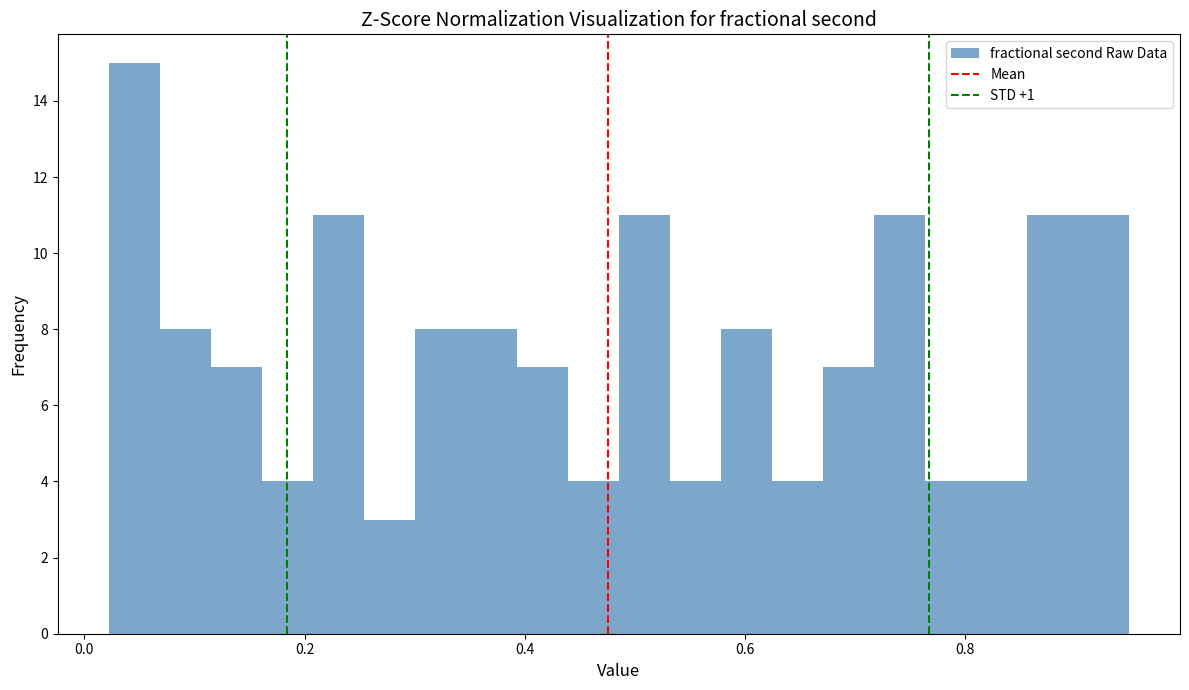

Around what value on the x-axis is the tallest bar? Give the approximate position of its centre, as read against the axis.

0.04